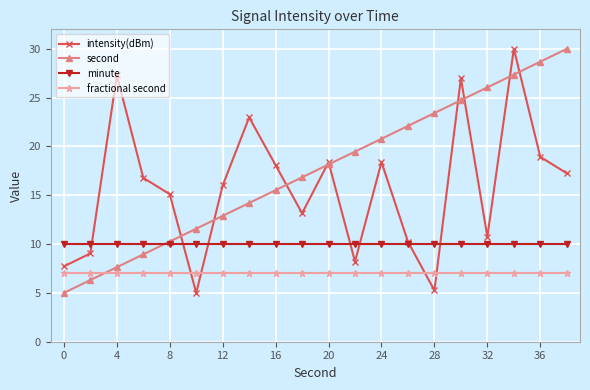

What is the value of the fractional second point at the 8th from the left?

7.0